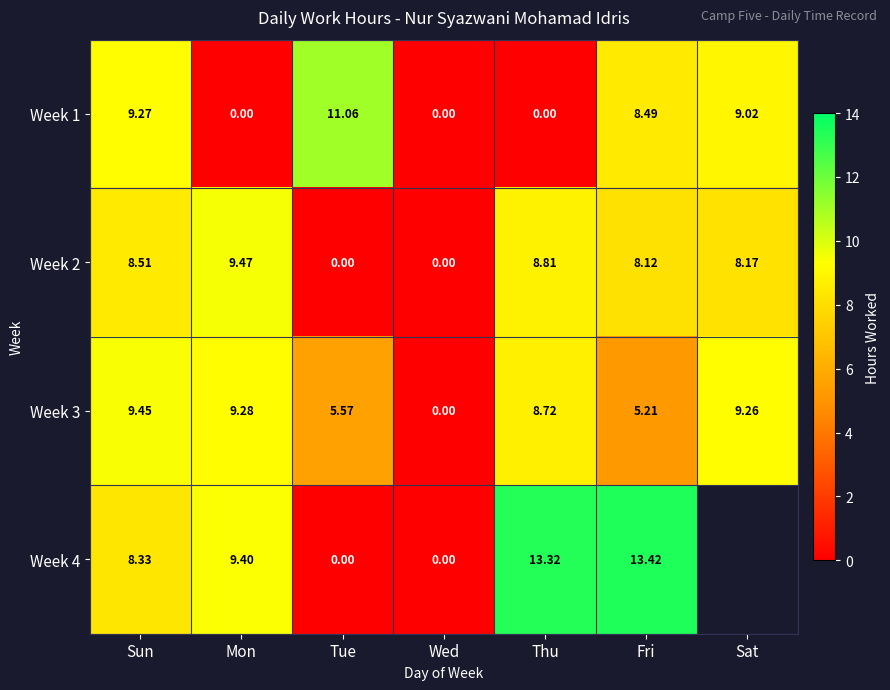

What is the total value across all series at Mon?

28.1